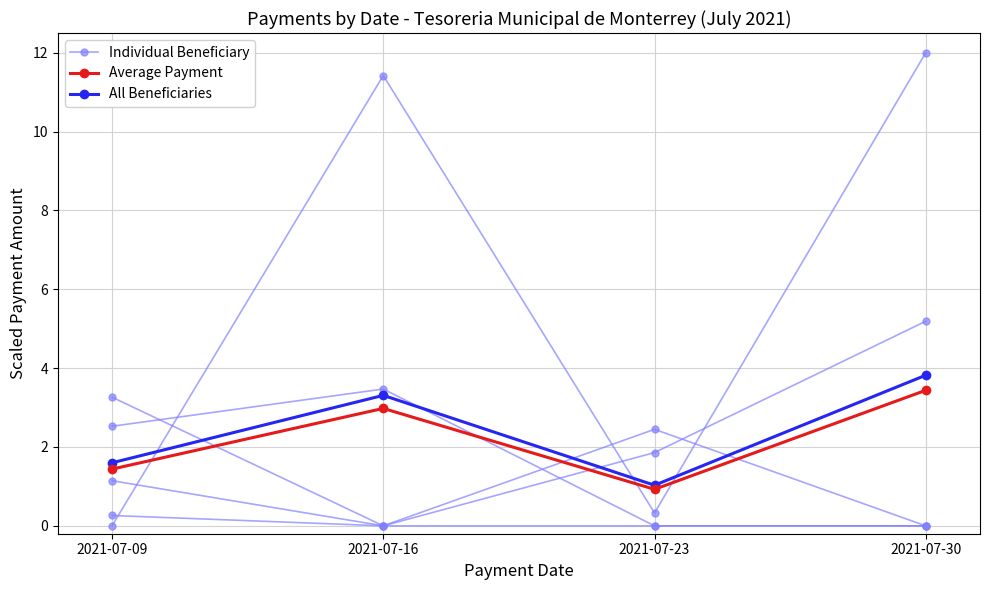

How many values in the All Beneficiaries series are below 3?

2